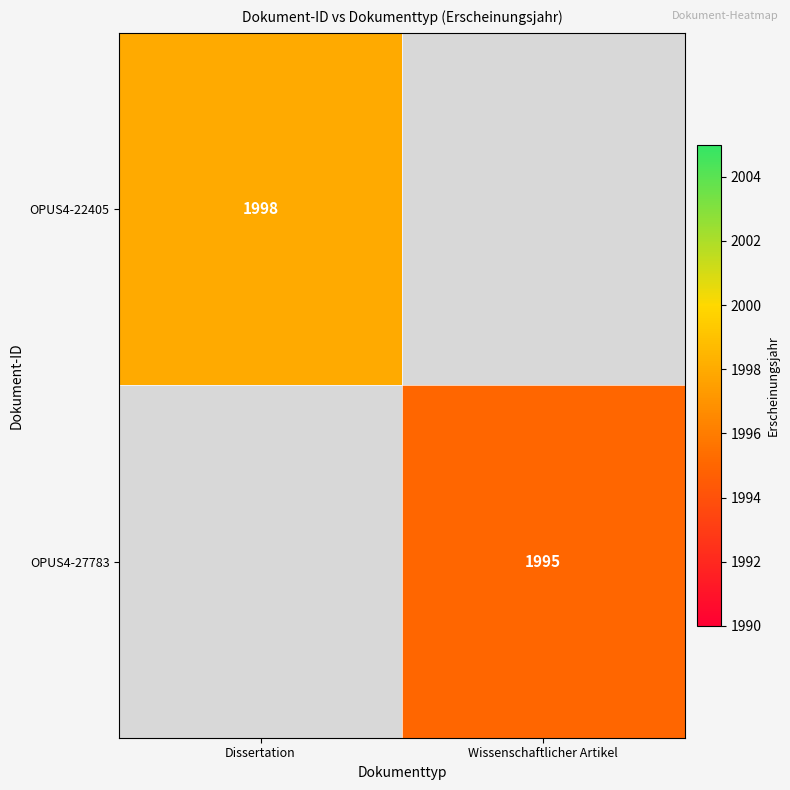

True or false: OPUS4-27783 has a value of 1995 at Wissenschaftlicher Artikel.

True